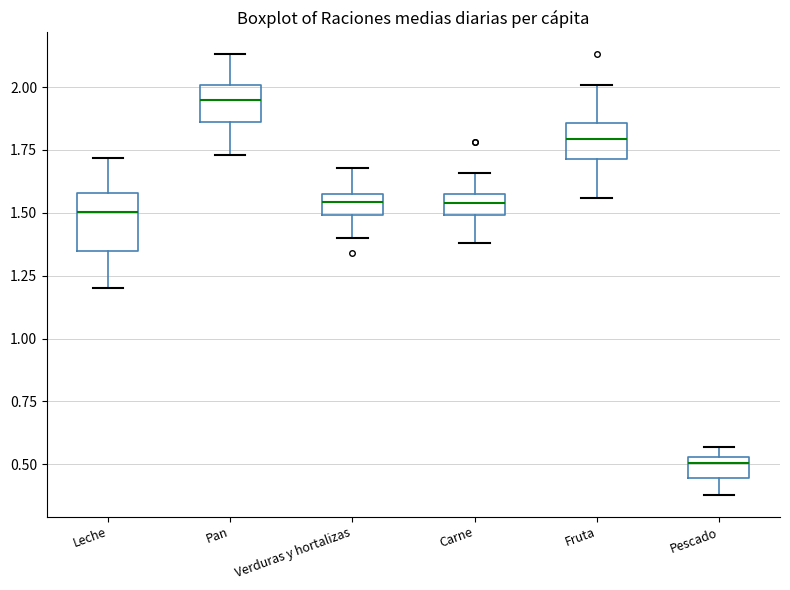

Reading left to right, read every box against the y-axis: the position of its median line, the range the box covers, and the ends of its whiskers. The values are not printed on the chart, so give them approximately, as read against the axis.

Leche: median 1.50, box 1.35 to 1.60, whiskers 1.20 to 1.70
Pan: median 1.95, box 1.85 to 2.00, whiskers 1.75 to 2.15
Verduras y hortalizas: median 1.55, box 1.50 to 1.60, whiskers 1.40 to 1.70
Carne: median 1.55, box 1.50 to 1.60, whiskers 1.40 to 1.65
Fruta: median 1.80, box 1.70 to 1.85, whiskers 1.55 to 2.00
Pescado: median 0.50, box 0.45 to 0.55, whiskers 0.40 to 0.55 (above the box's upper edge)